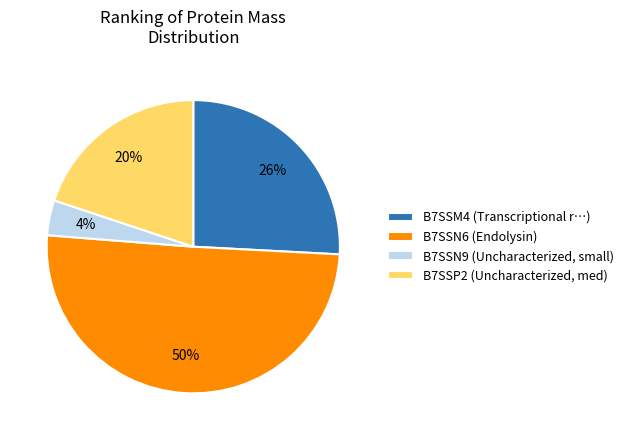

Combined, do B7SSP2 and B7SSM4 account for over 50%?

No